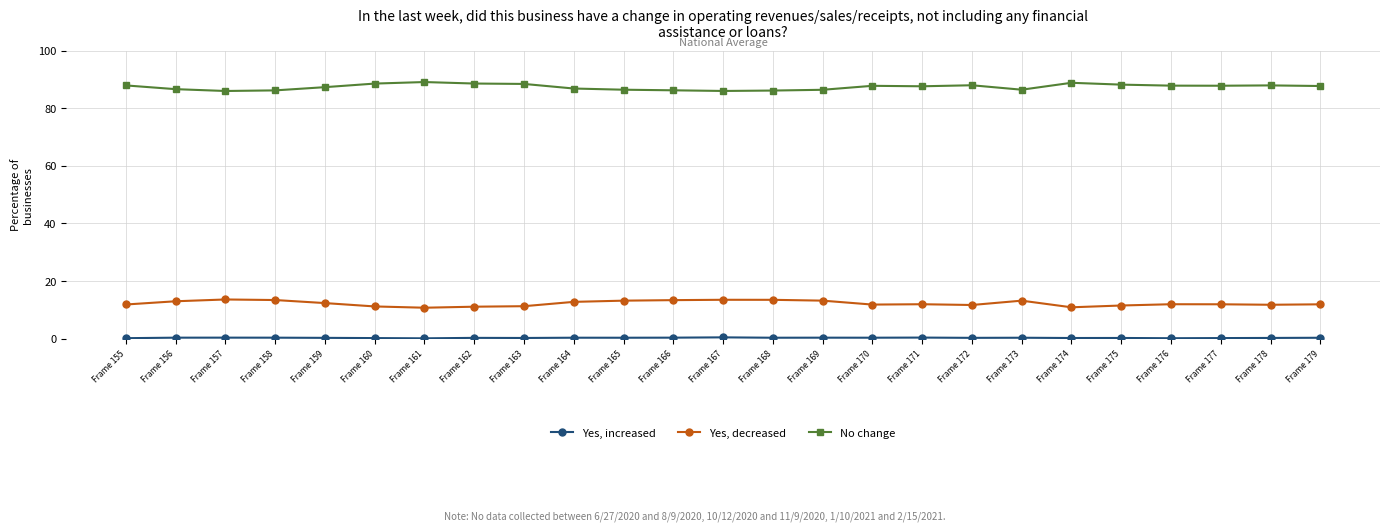

What is the approximate value of Yes, decreased at Frame 178?

11.8